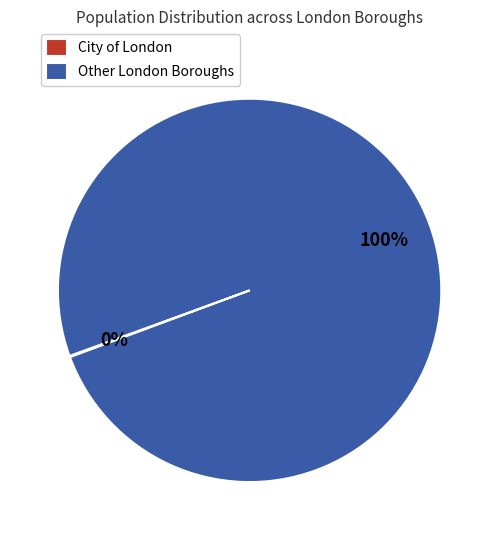

The Other London Boroughs slice represents 92% of the pie. True or false?

False